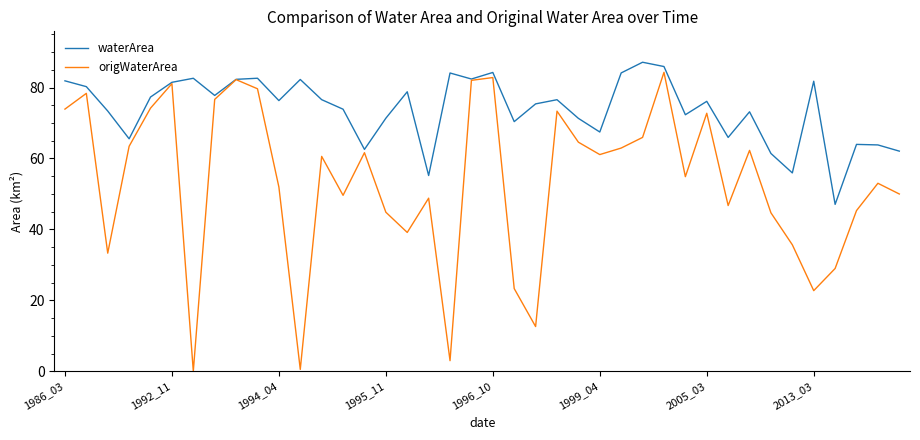

Rank the series by their average value, from lowest to highest.

origWaterArea, waterArea